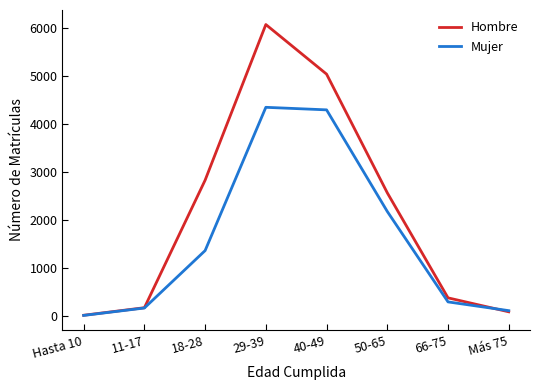

Rank the series by their average value, from lowest to highest.

Mujer, Hombre